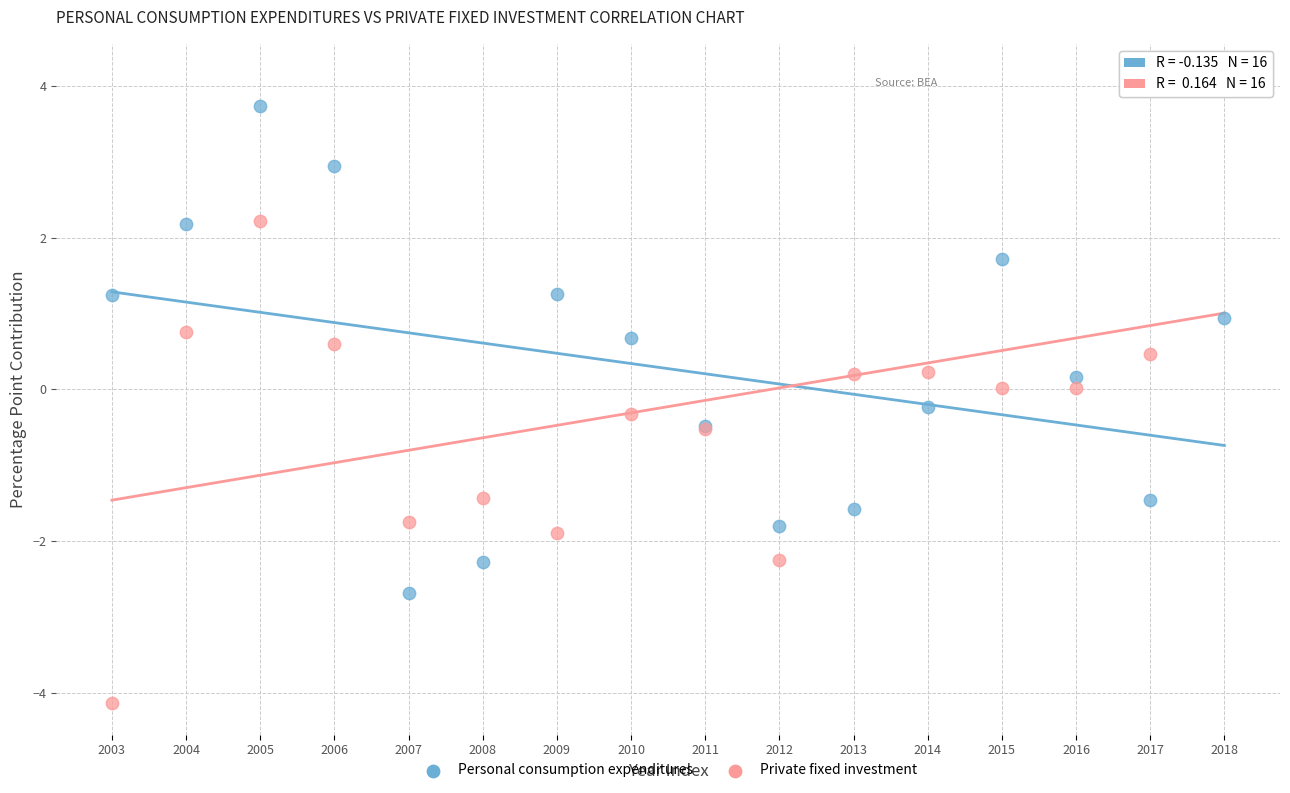

What is the X range (max minus min) for the scatter plot?

15.0